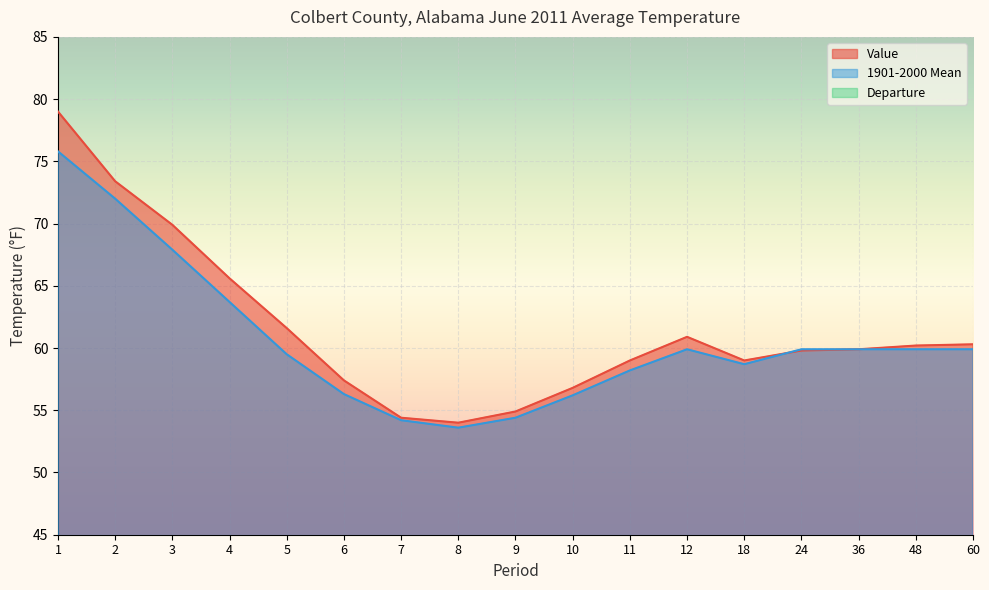

True or false: 1901-2000 Mean has a value of 19.1 at 48.

False